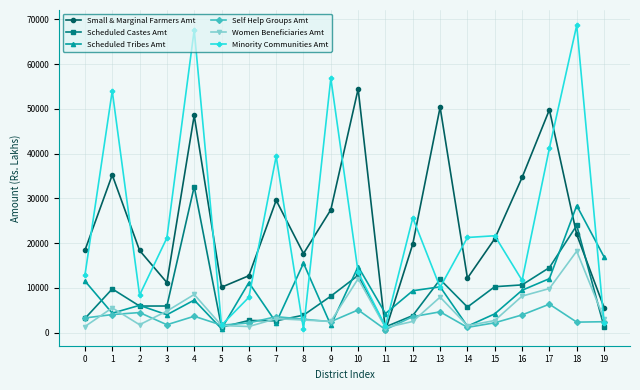

What are all the series names shown in the legend?

Small & Marginal Farmers Amt, Scheduled Castes Amt, Scheduled Tribes Amt, Self Help Groups Amt, Women Beneficiaries Amt, Minority Communities Amt